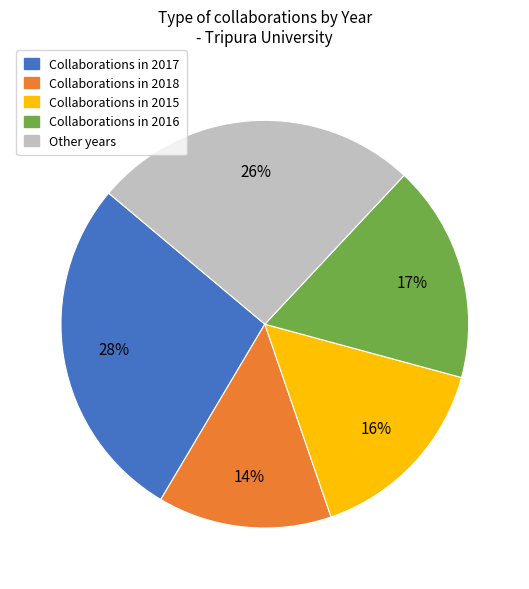

Is there any slice that represents more than half of the pie?

No